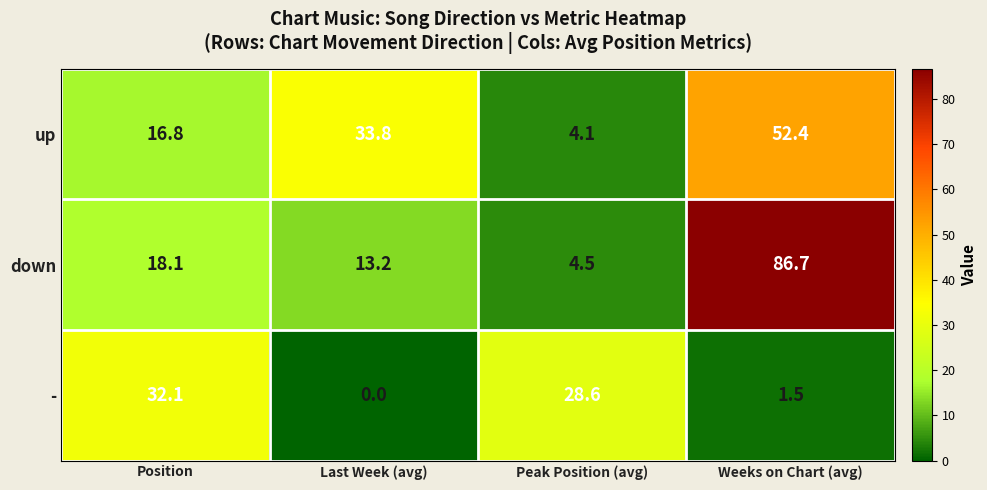

True or false: up has a value of 9.7 at Position.

False